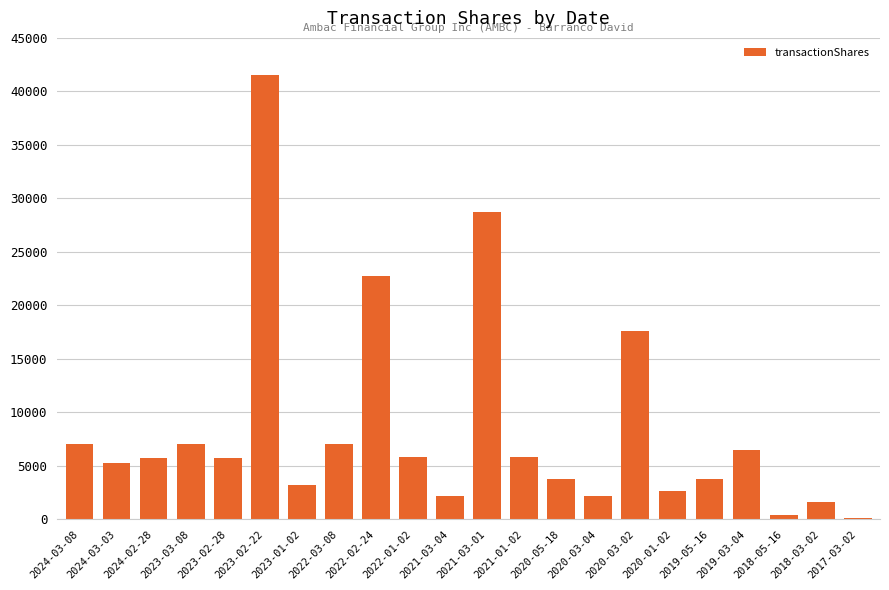

True or false: the data shows 3805 at 2023-03-08.

False